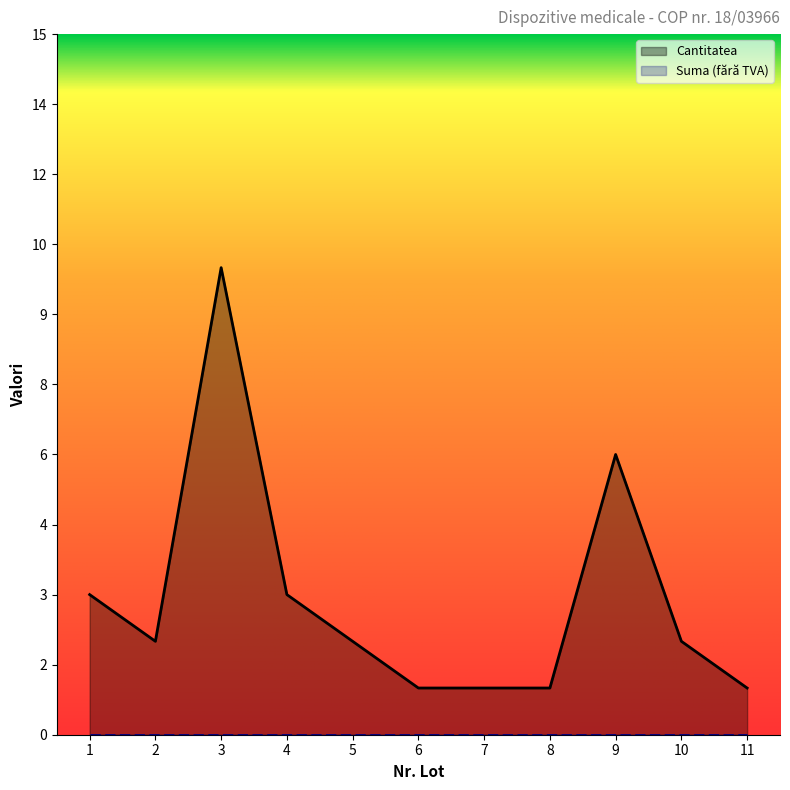

Rank the categories by value from highest to lowest.

3, 9, 1, 4, 2, 5, 10, 6, 7, 8, 11